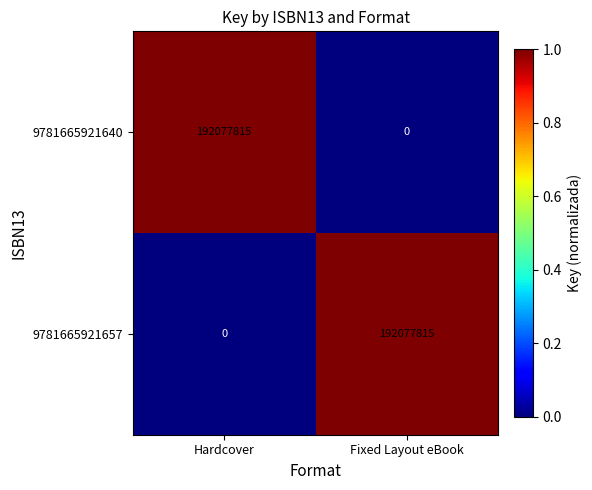

The value of 9781665921657 at Fixed Layout eBook is 192077815. True or false?

True